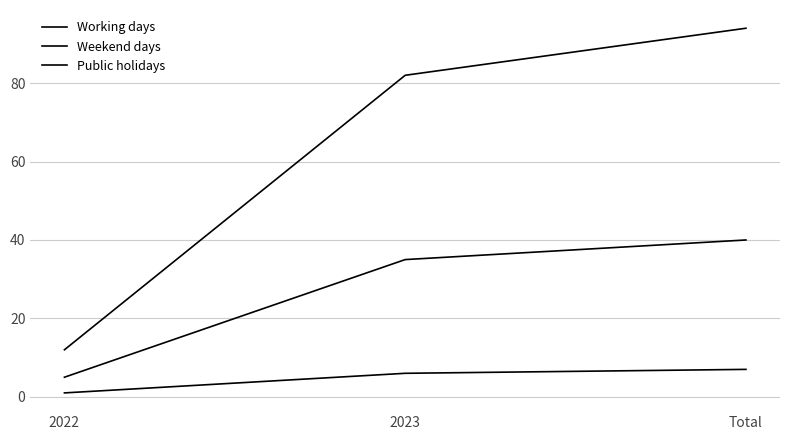

The Public holidays series shows 4 at 2023. True or false?

False